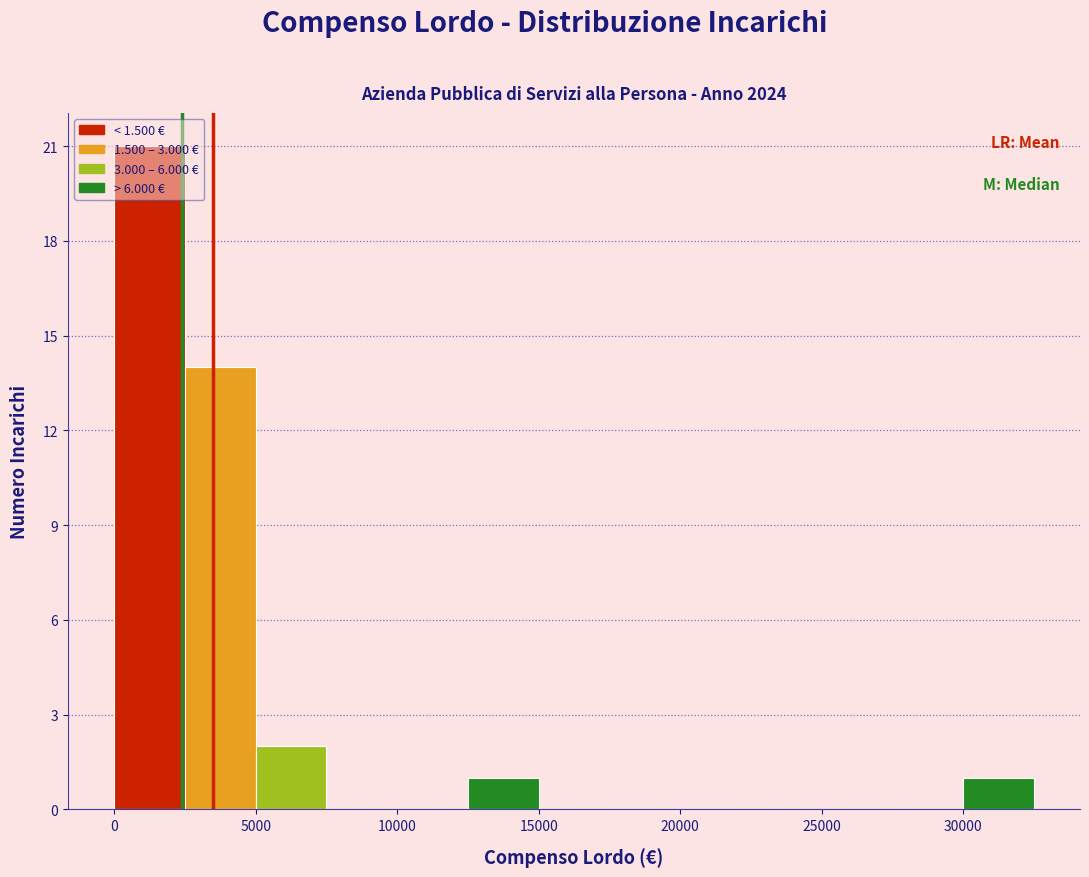

How tall is the bar that spans 30000 to 32500 on the x-axis? The values are not printed on the chart, so give them approximately, as read against the axis.

1